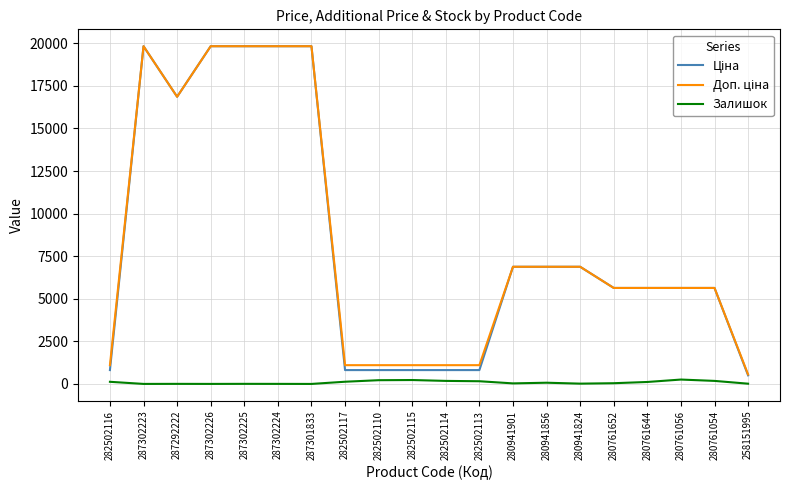

What is the maximum value shown in the chart?

19831.1